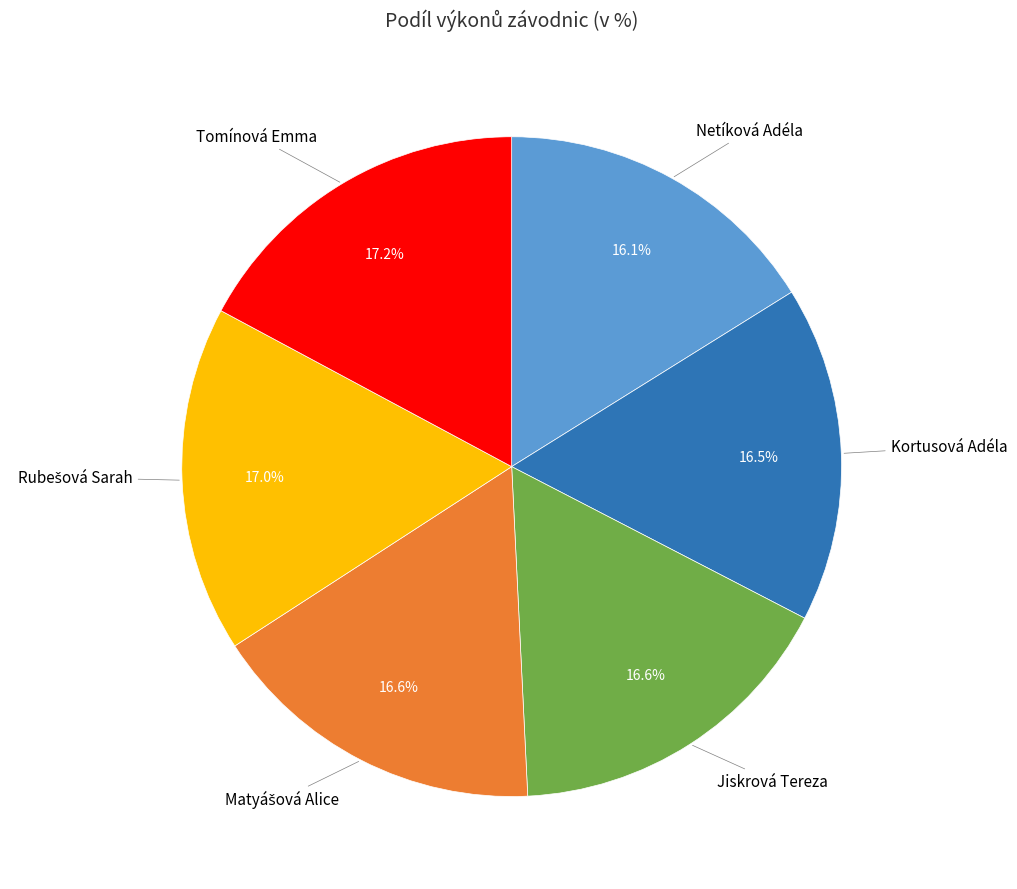

Is there any slice that represents more than half of the pie?

No